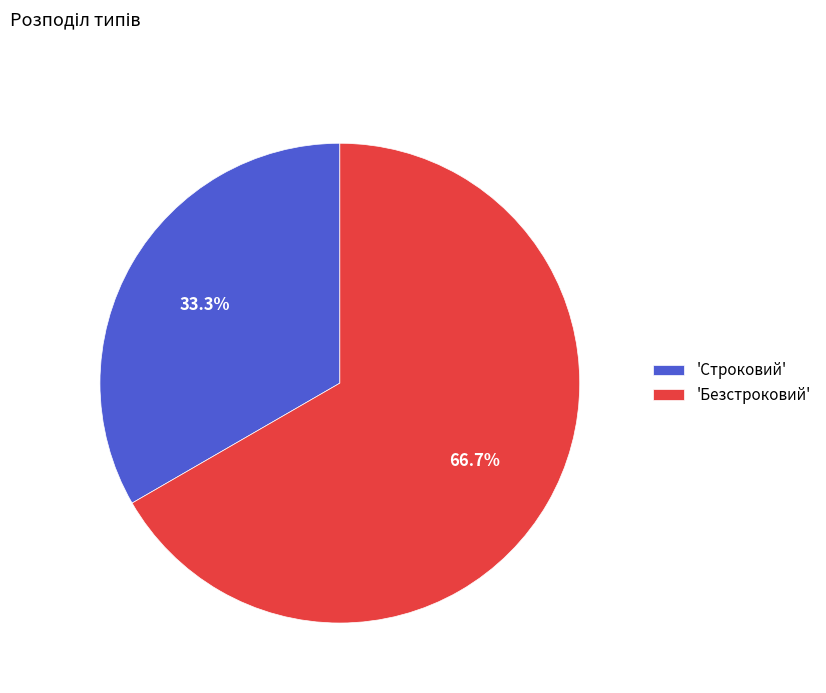

Combined, what portion of the pie is 'Строковий' and 'Безстроковий'?

100.0%